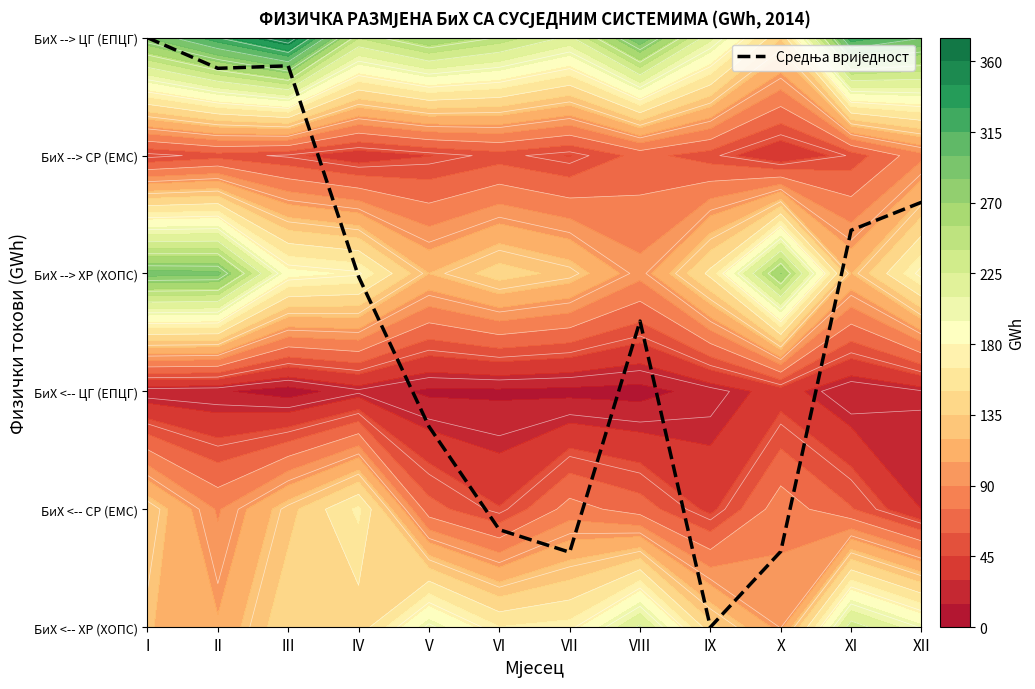

Rank the categories by value from lowest to highest.

IX, VII, X, VI, V, VIII, IV, XI, XII, II, III, I